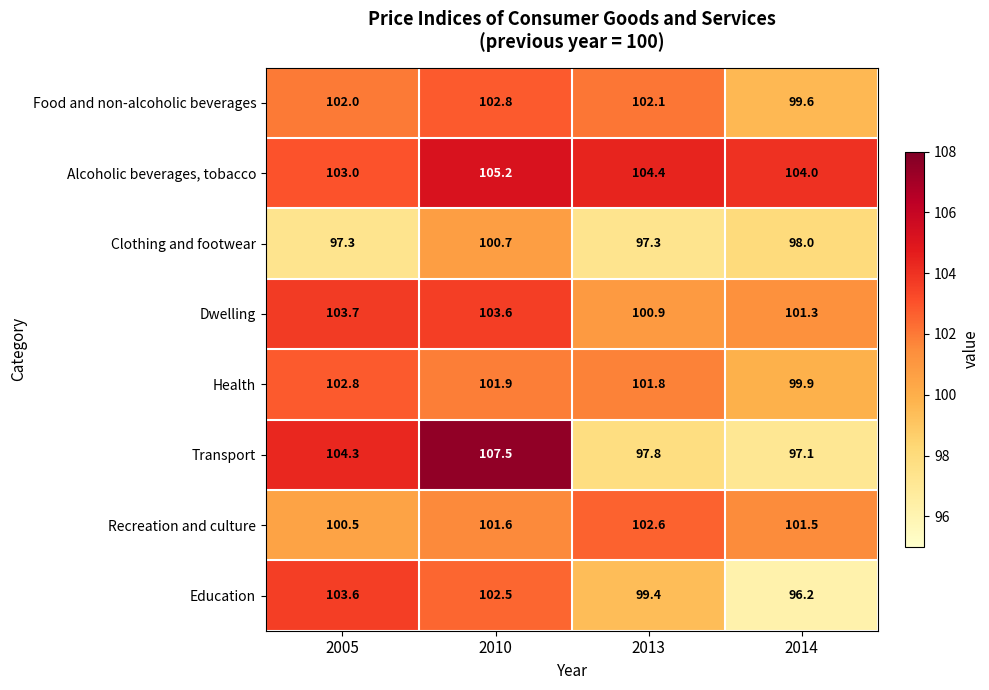

Which series has the largest total across all categories?

Alcoholic beverages, tobacco